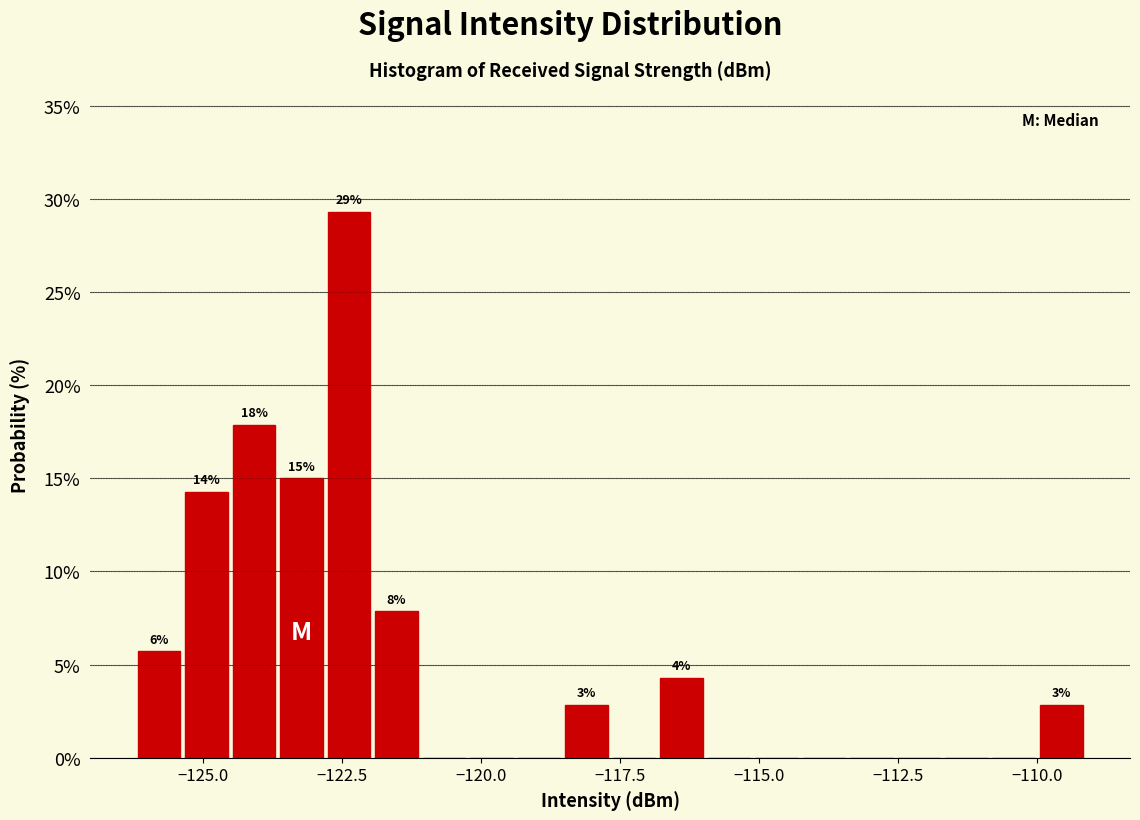

Read against the x-axis, roughly where is the centre of the tallest bar?

-122.5